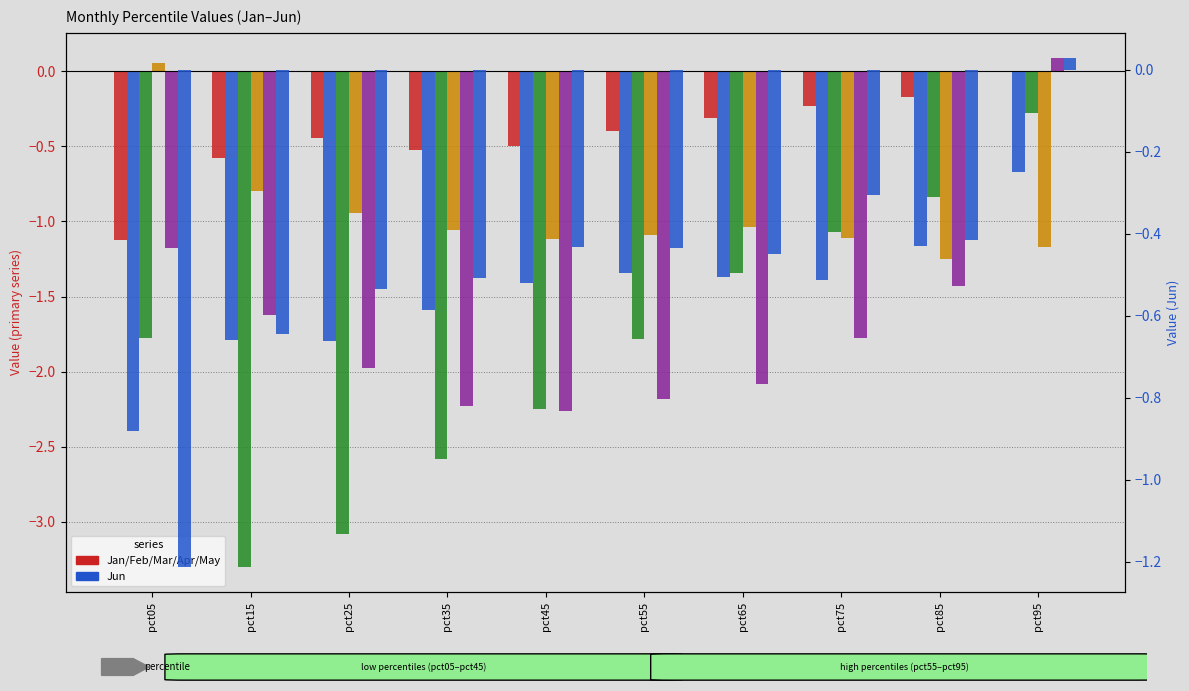

What is the difference between the maximum and minimum values in the May series?

2.4